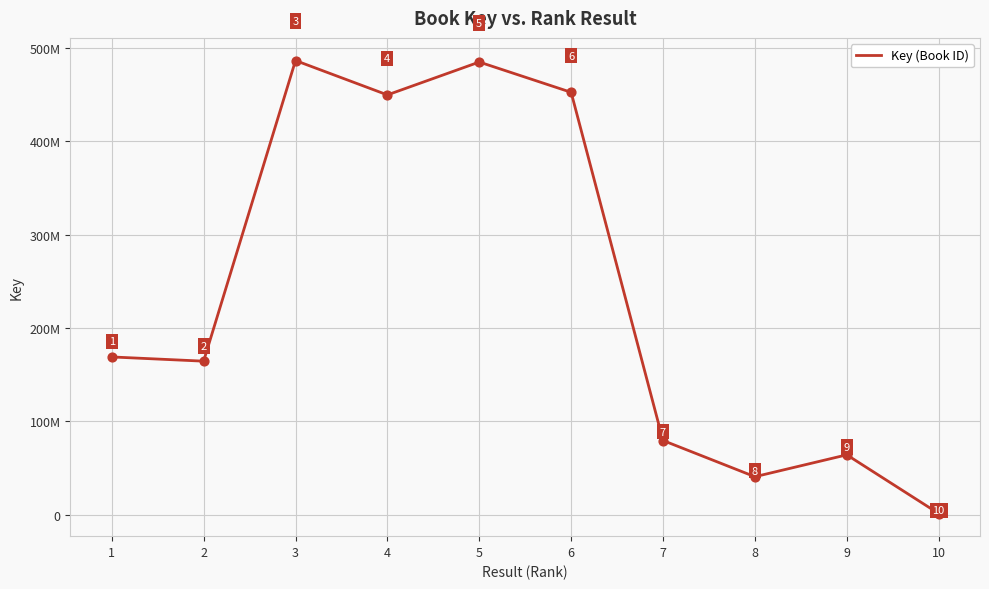

Does the chart have visible grid lines?

Yes